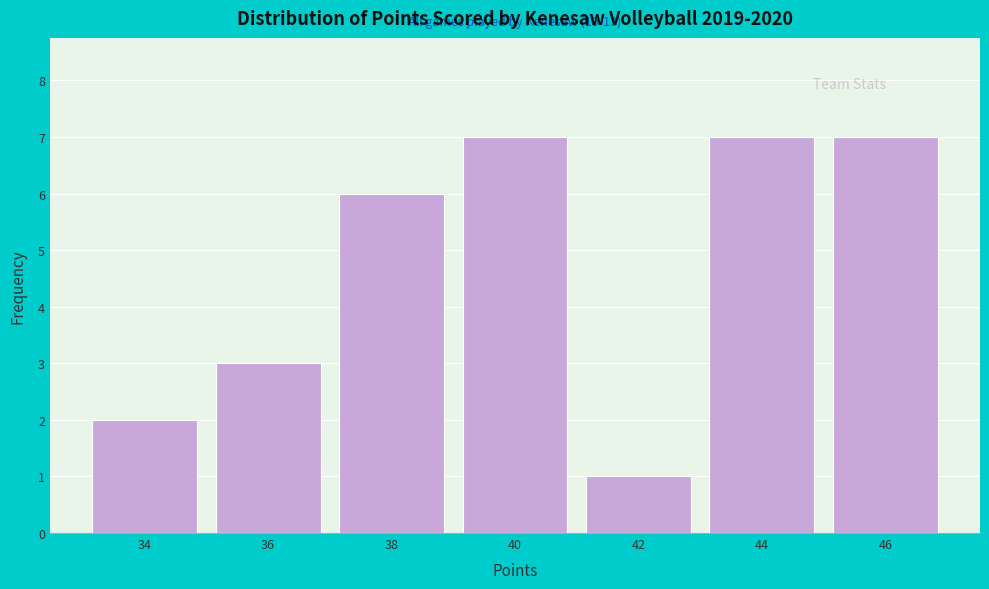

Reading left to right, list all the values displayed in this chart.

34=2	36=3	38=6	40=7	42=1	44=7	46=7